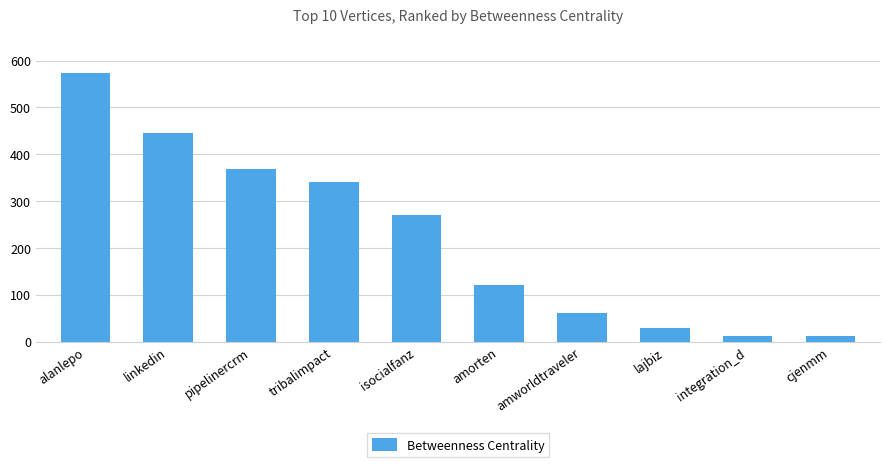

What is the sum of all values?

2238.6